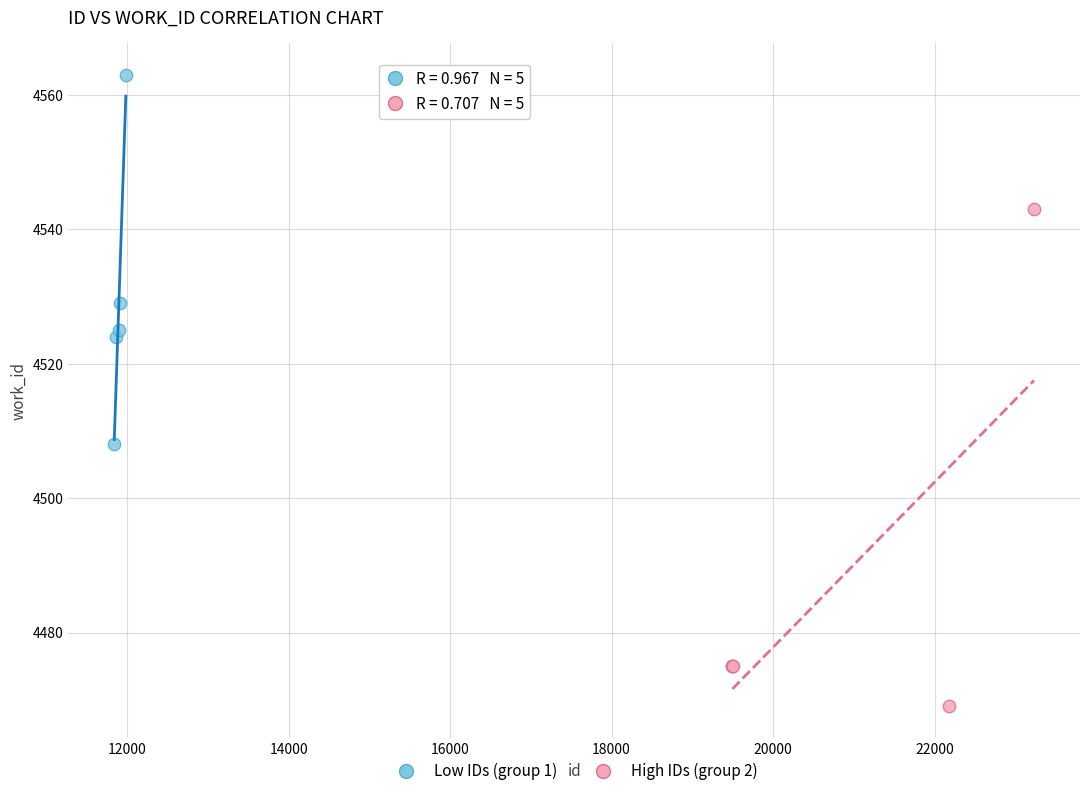

Which series has the largest Y range (max minus min)?

High IDs (group 2)